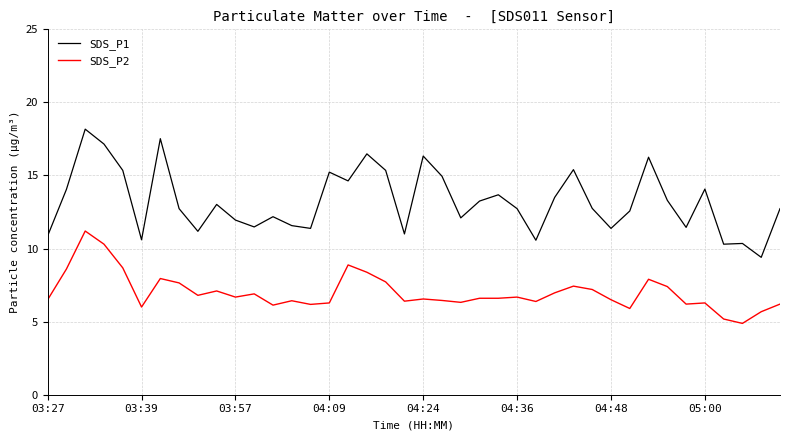

Rank the series by their average value, from lowest to highest.

SDS_P2, SDS_P1